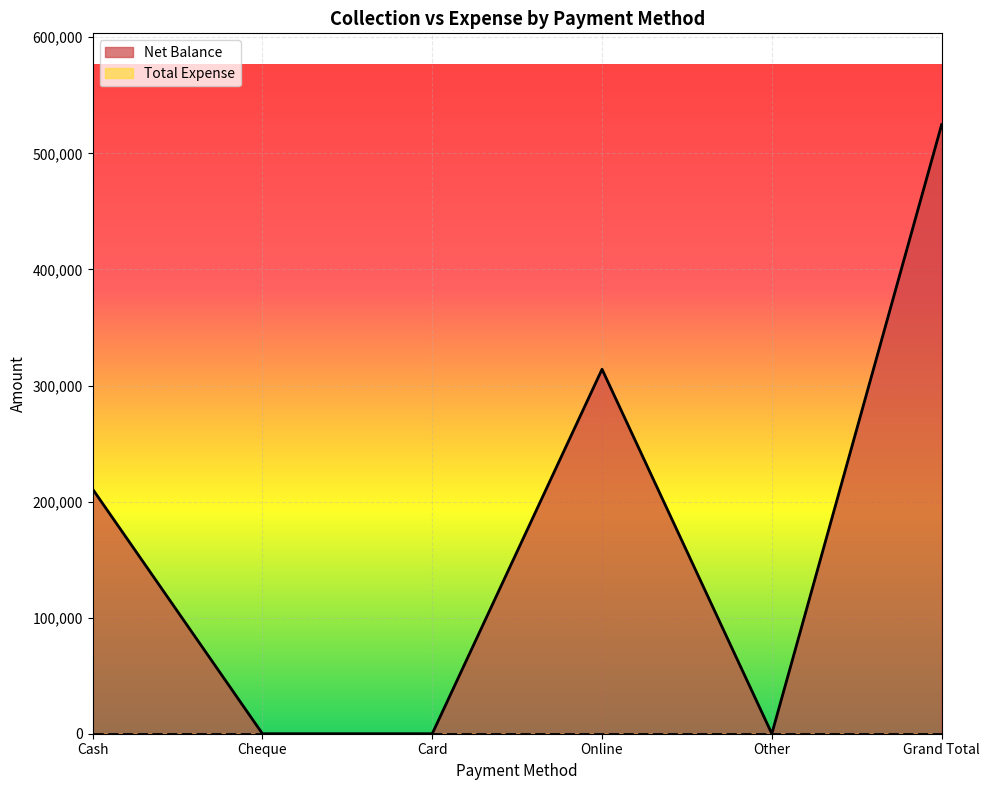

What is the difference between the maximum and minimum values?

524697